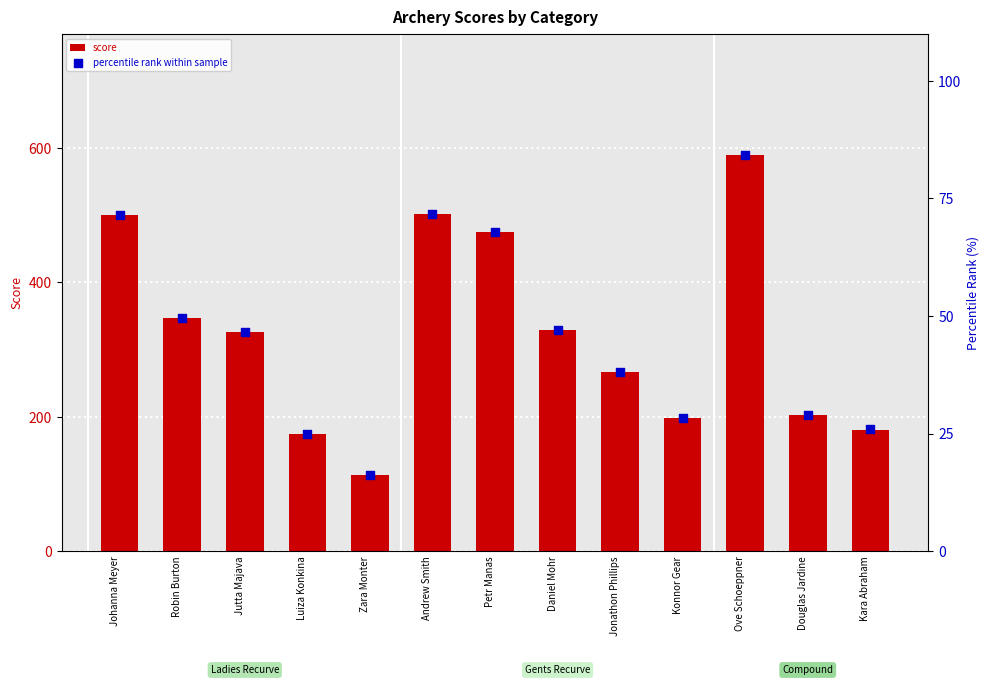

Which series reaches the minimum Y coordinate?

percentile rank